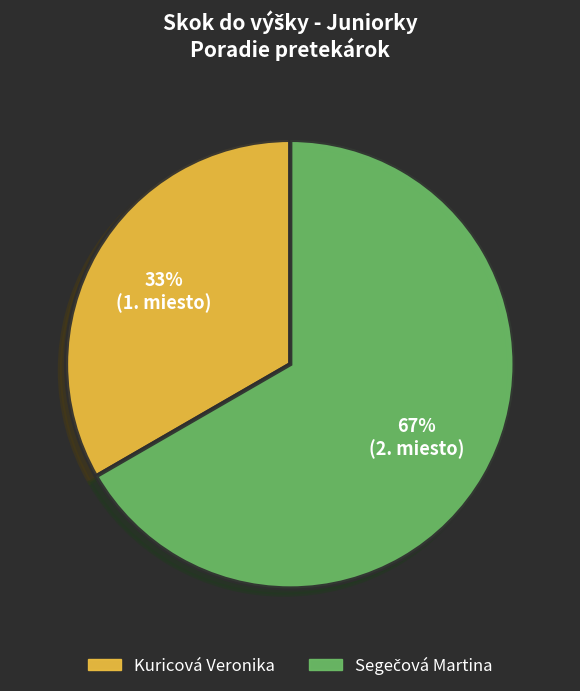

How many slices are in this pie chart?

2